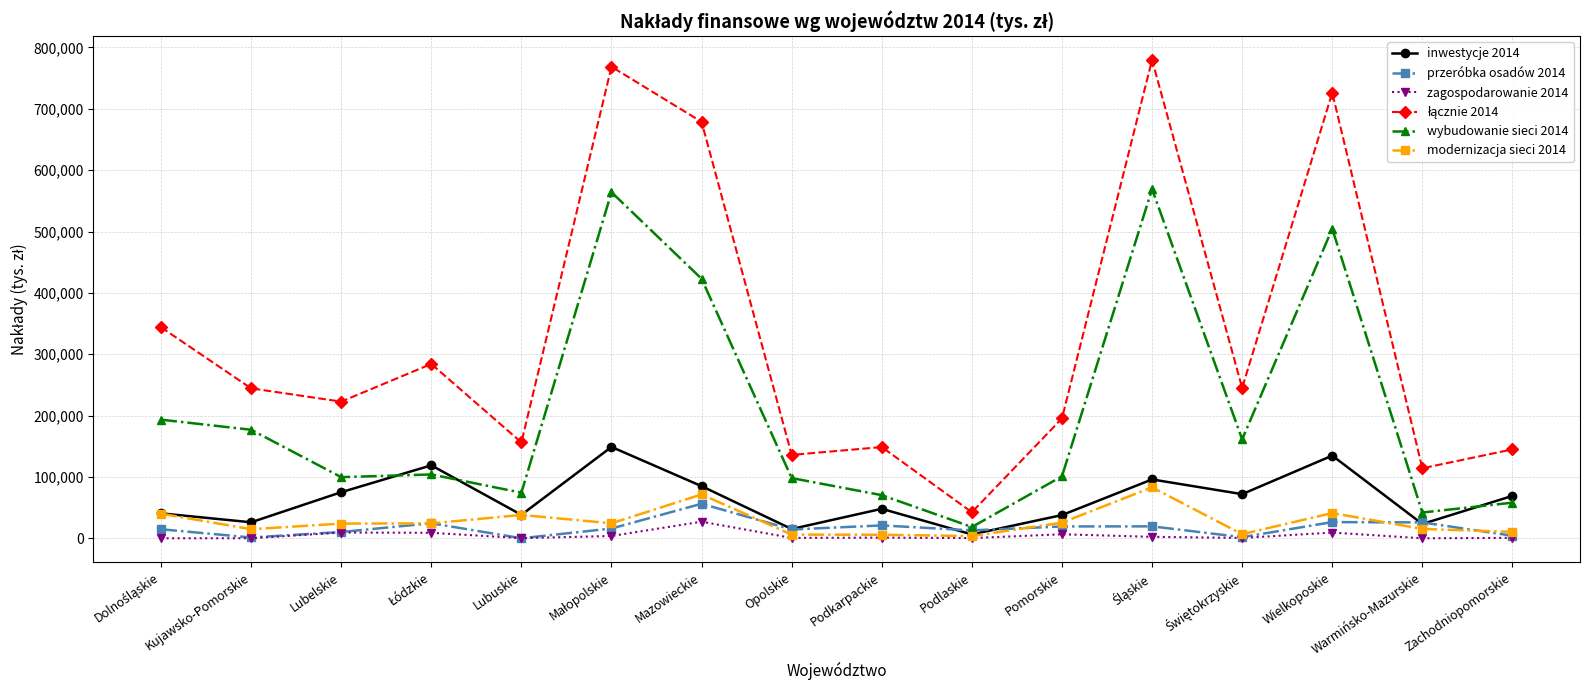

What is the label of the 9th point from the right?

Opolskie